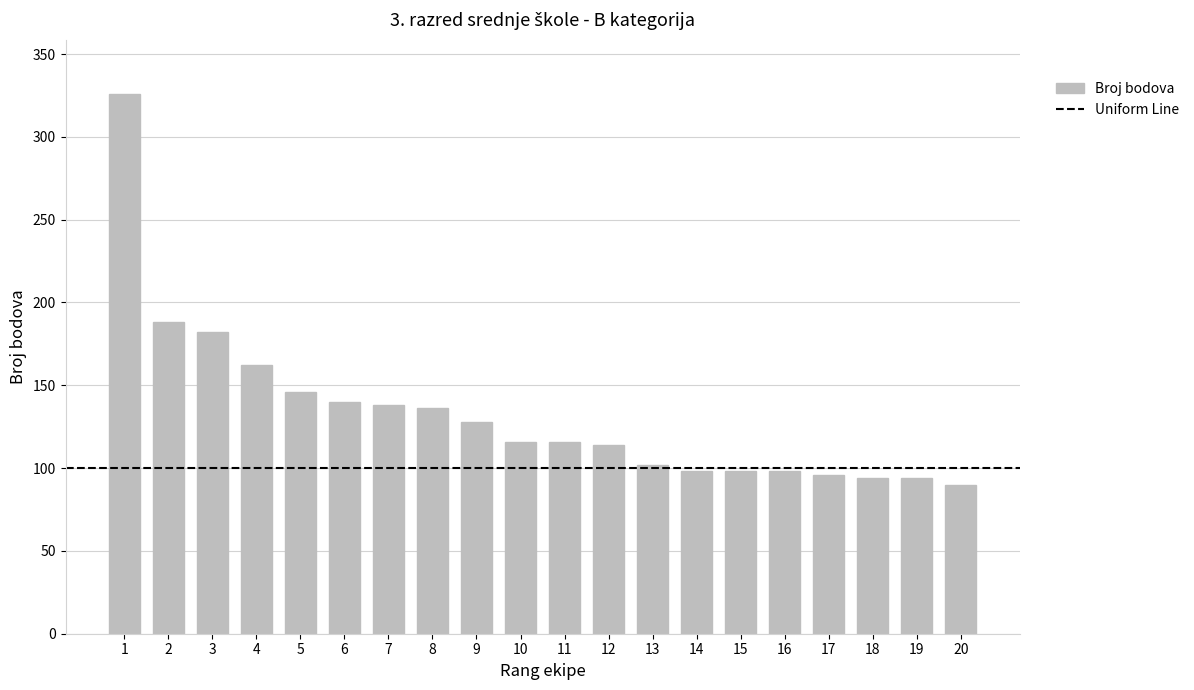

What is the change in value from 9 to 14?

-30